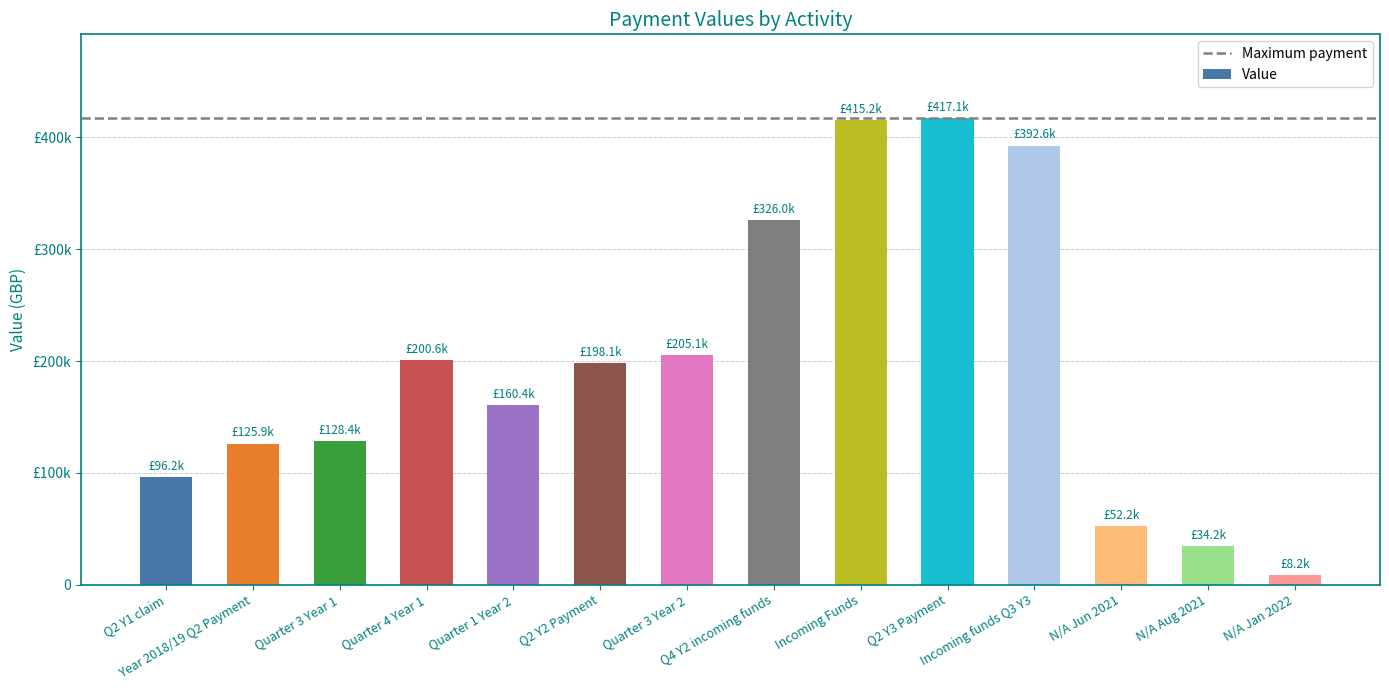

What value does the data have at Quarter 3 Year 1?

128381.0